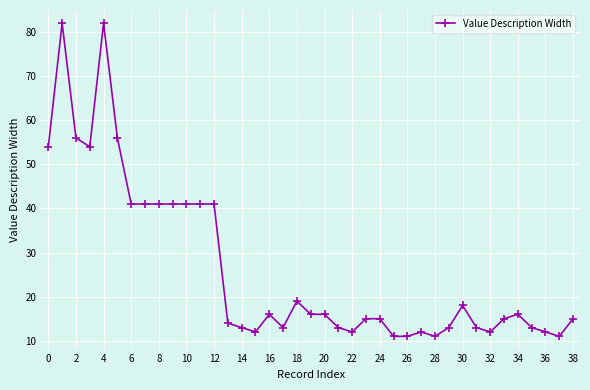

How many categories are shown in the chart?

39